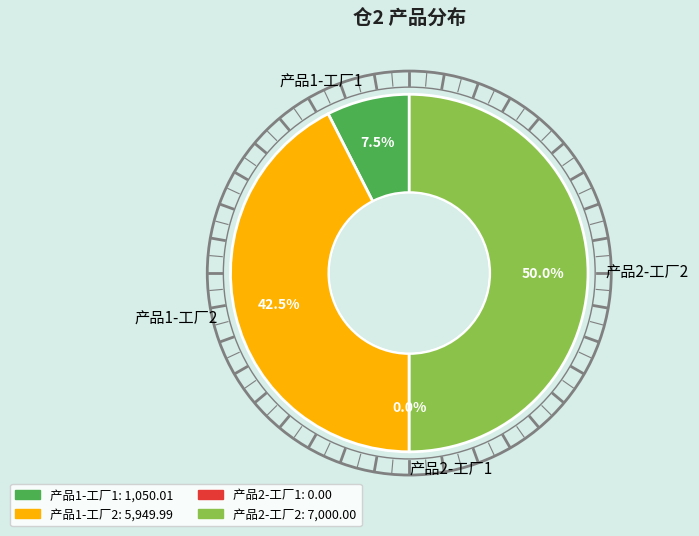

Do 产品1-工厂2 and 产品2-工厂2 together represent more than half of the pie?

Yes